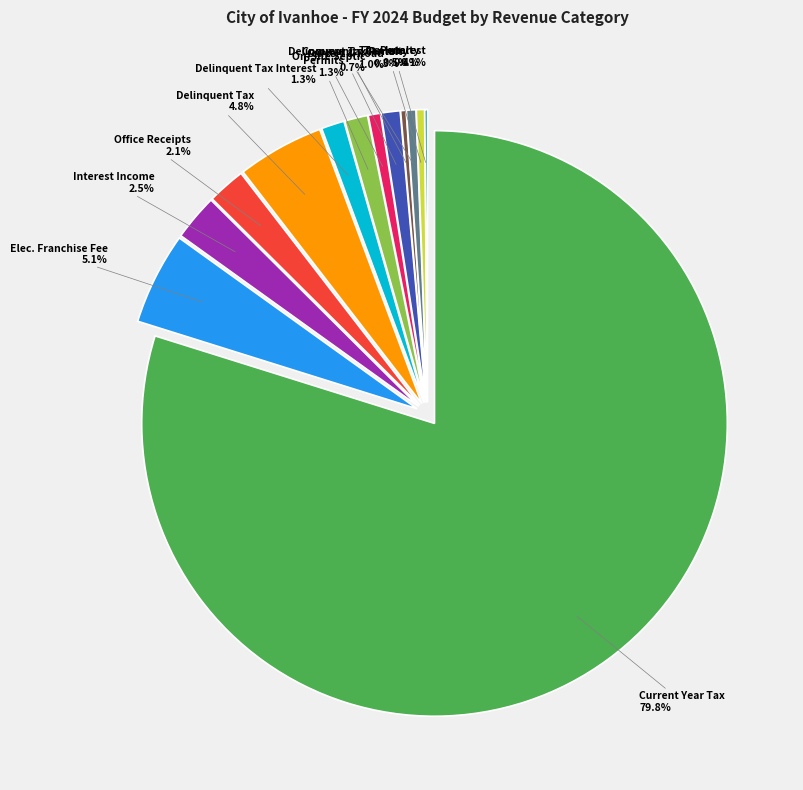

To the nearest percent, what percentage of the pie is 4000.16 Delinquent Tax Penalty?

1%